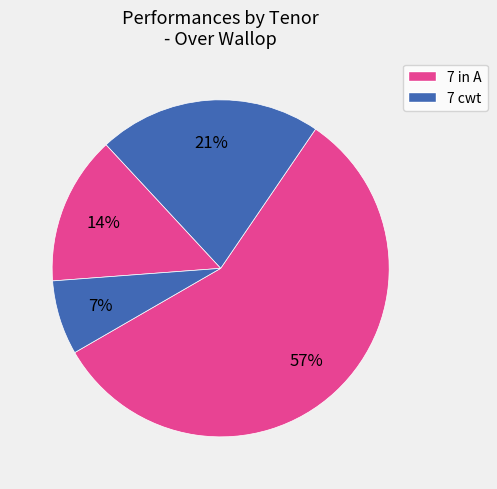

Count the number of slices in the pie.

4